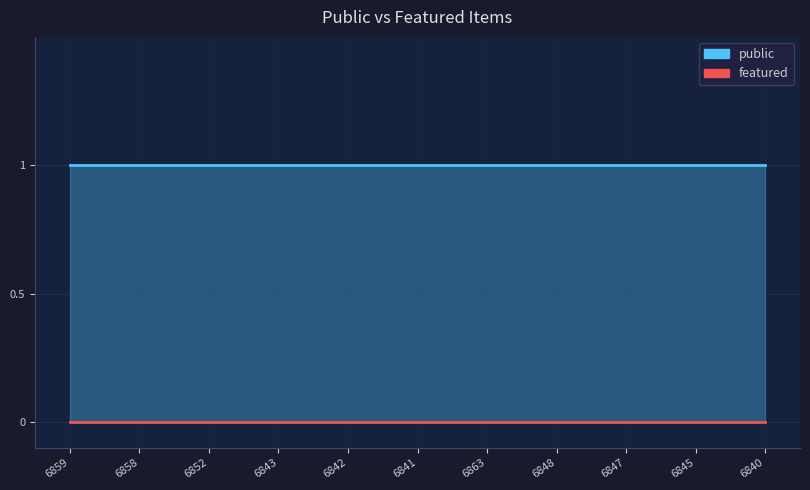

True or false: featured and public intersect in this chart.

False